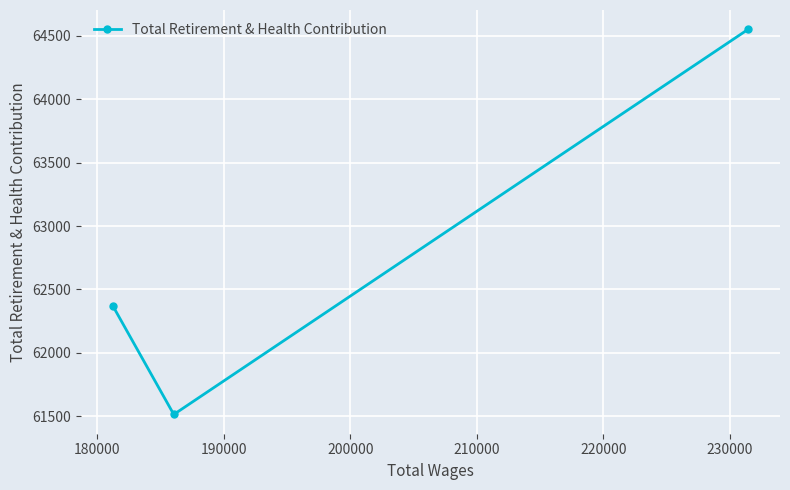

Reading right to left, transcribe all the data shown in this chart.

64552	61514	62371